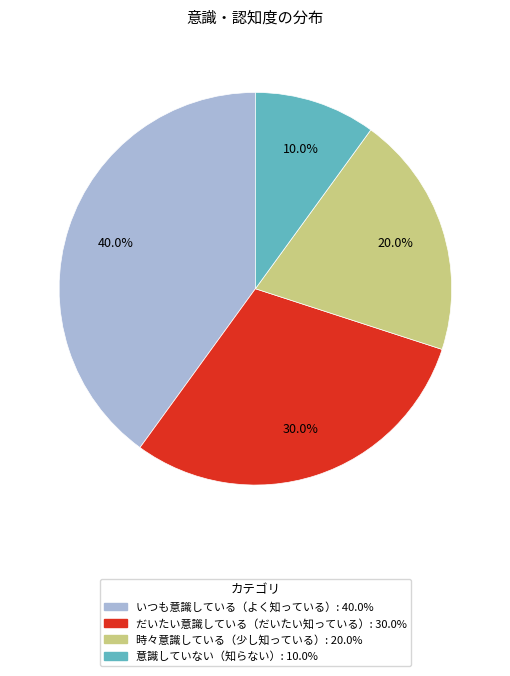

What percentage do いつも意識している（よく知っている） and 時々意識している（少し知っている） together represent?

60.0%